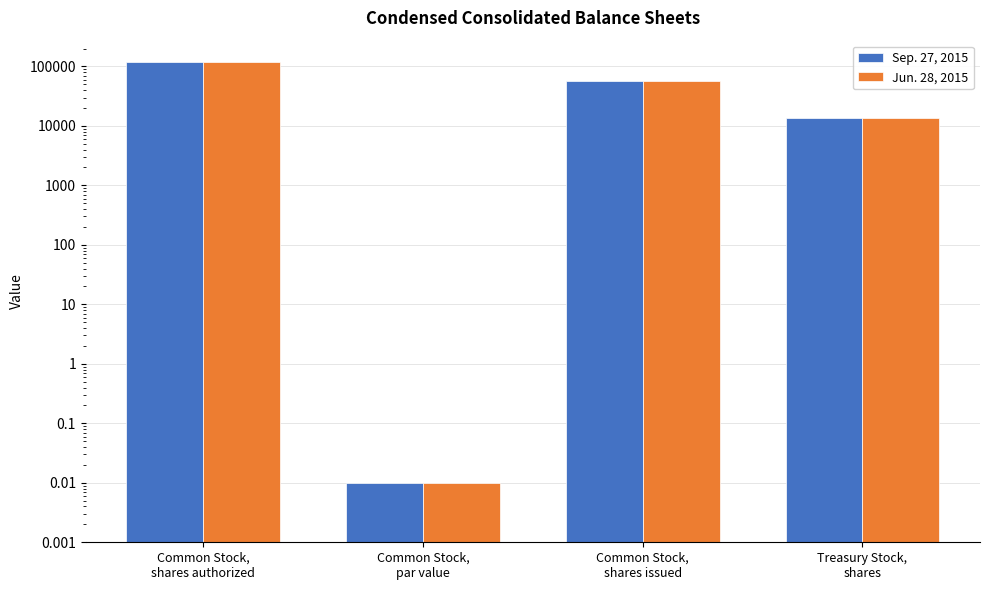

Which category has the highest value across all series?

Common Stock,
shares authorized